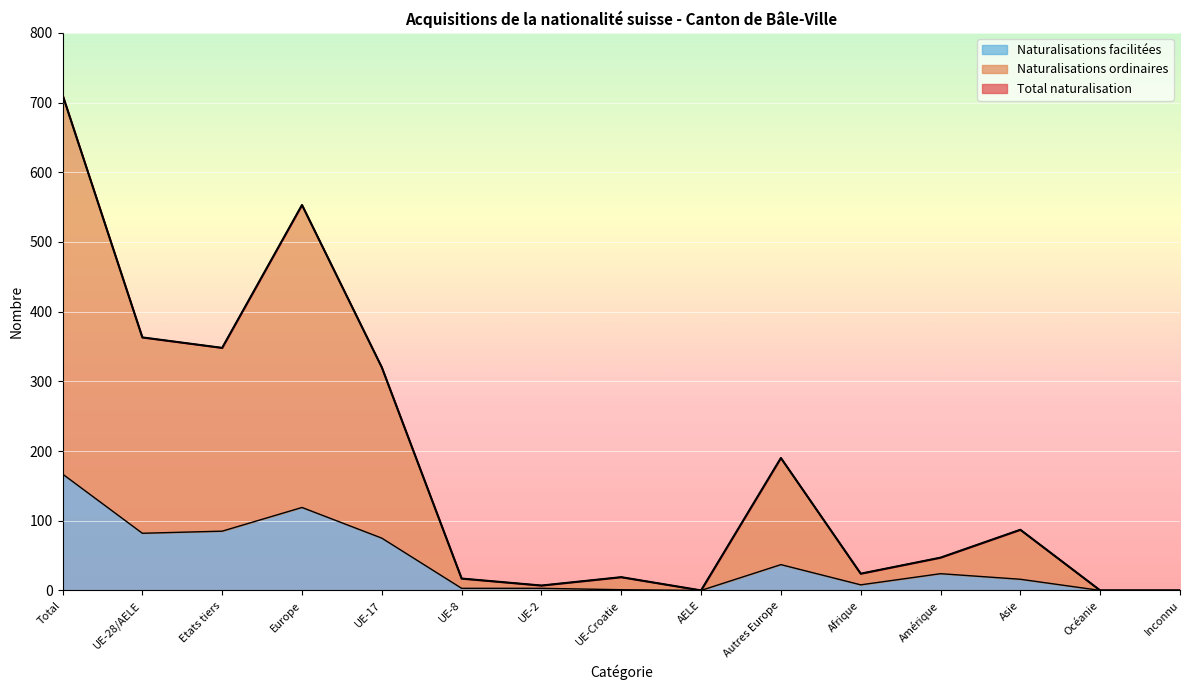

What is the sum of the Naturalisations ordinaires values at UE-Croatie and AELE?

19